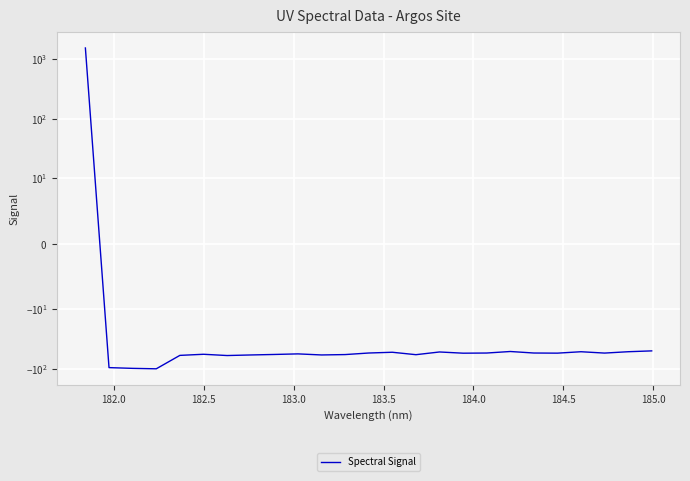

True or false: the data shows -89.0 at 16.

False